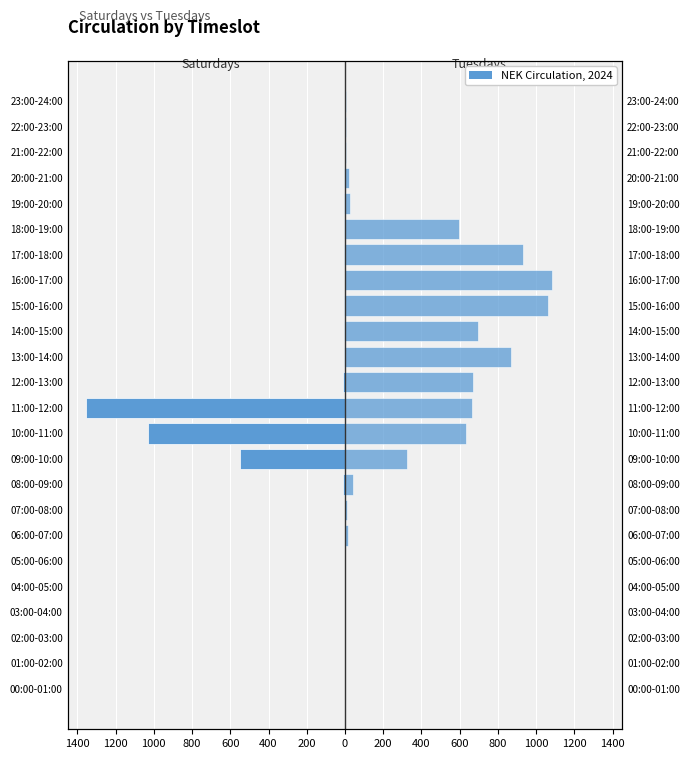

What value does the Tuesdays series have at 1400?

698